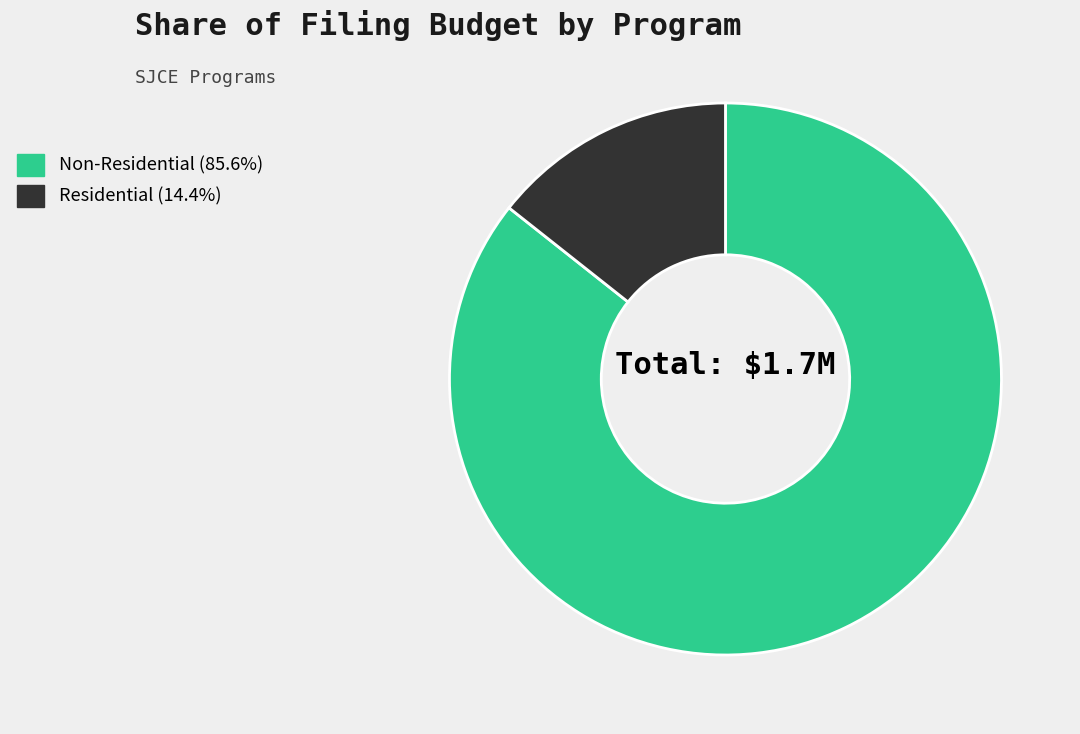

Is there any slice that represents more than half of the pie?

Yes